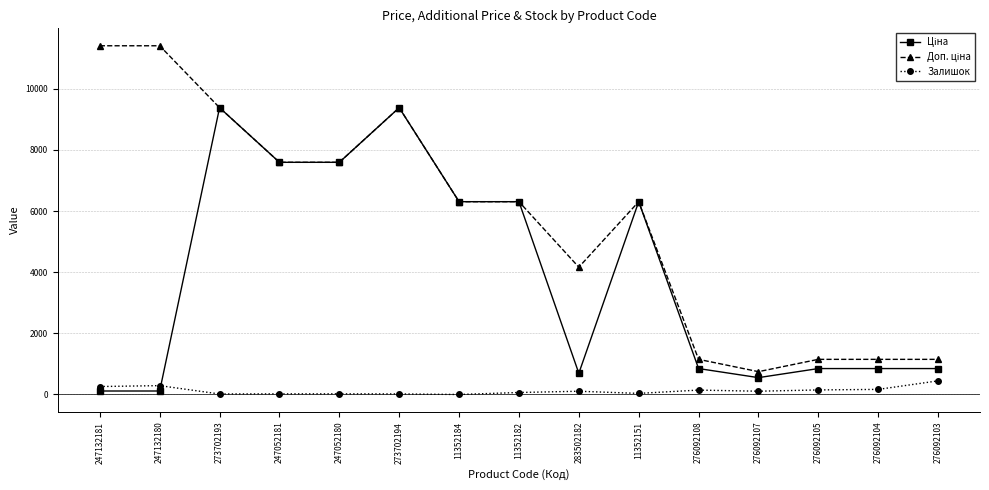

What is the label of the 11th point from the right?

247052180